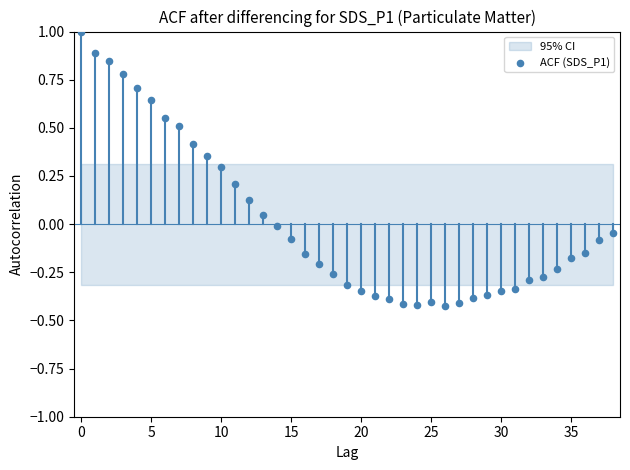

What is the range of Y values (max minus min)?

1.4